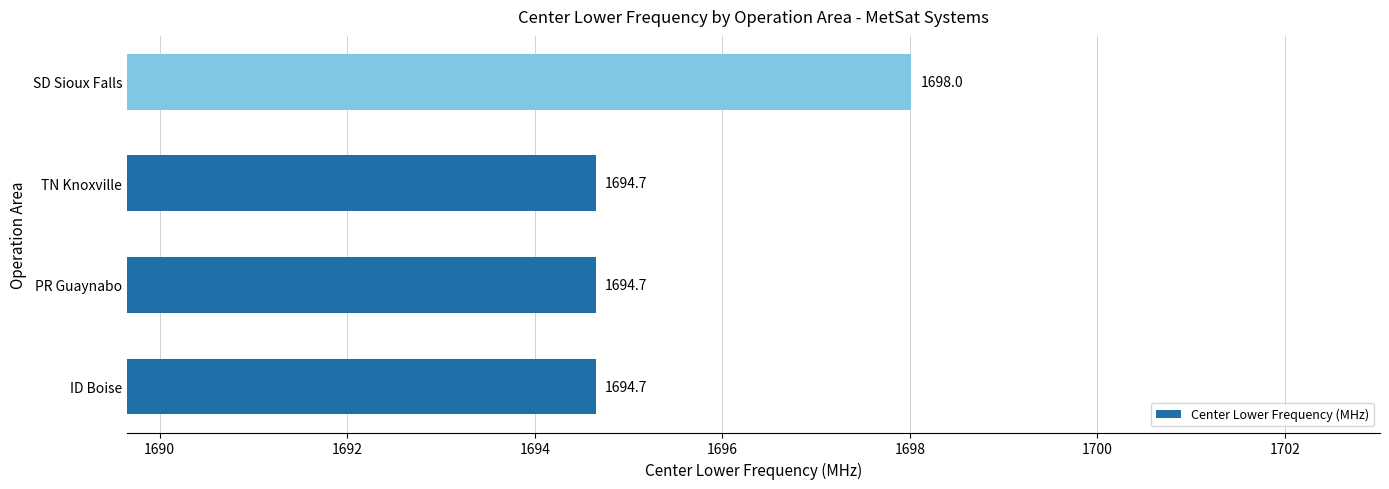

What is the ratio of the value at SD Sioux Falls to the value at PR Guaynabo?

1.0